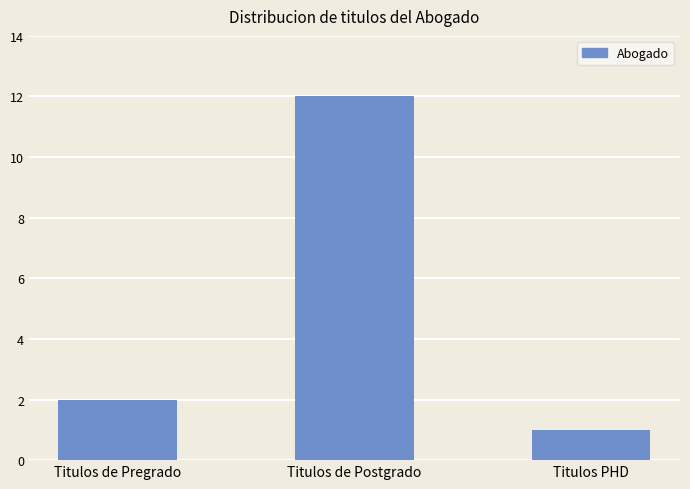

List the labels in order of value, smallest first.

Titulos PHD, Titulos de Pregrado, Titulos de Postgrado